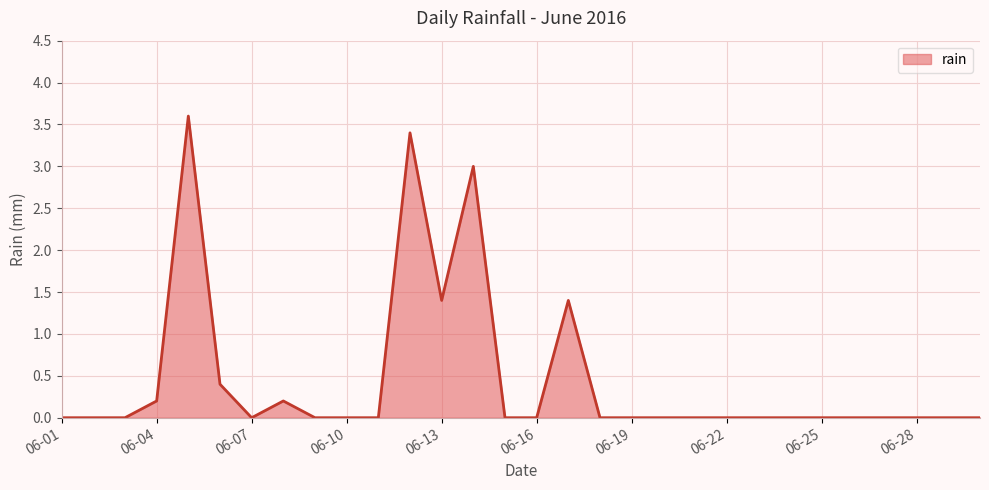

What is the difference between the maximum and minimum values?

3.6